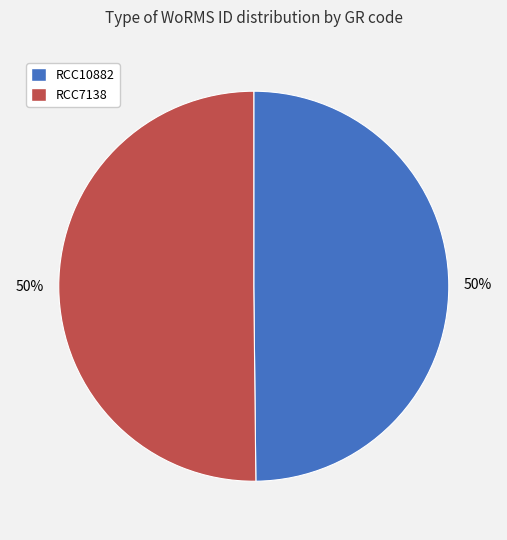

How many slices are in this pie chart?

2